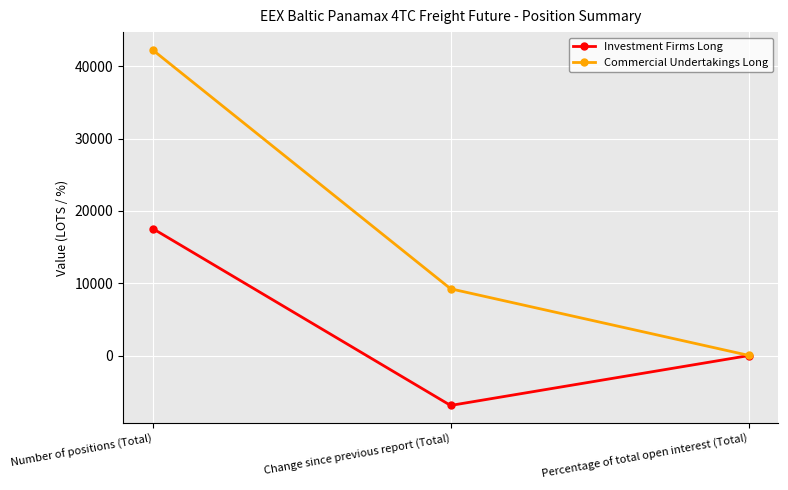

What is the approximate value of Investment Firms Long at Percentage of total open interest (Total)?

23.8